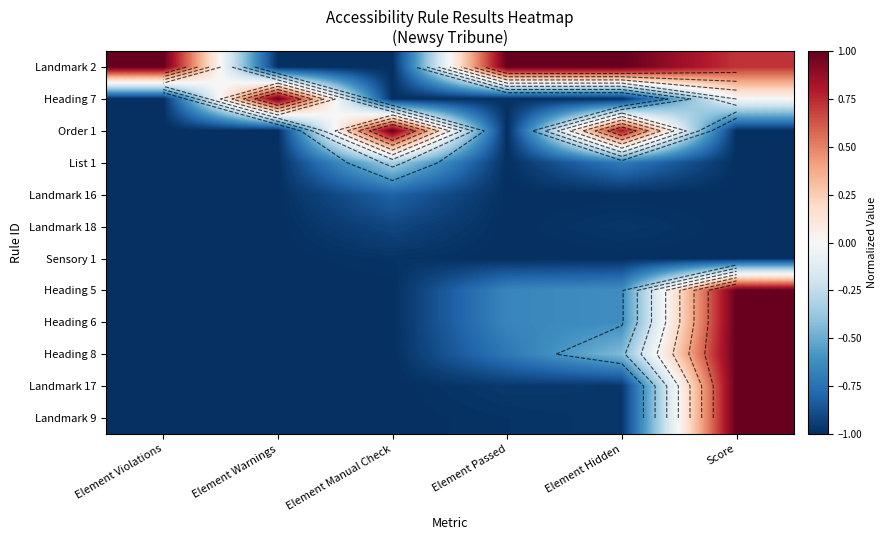

What is the greatest value displayed?

1.0